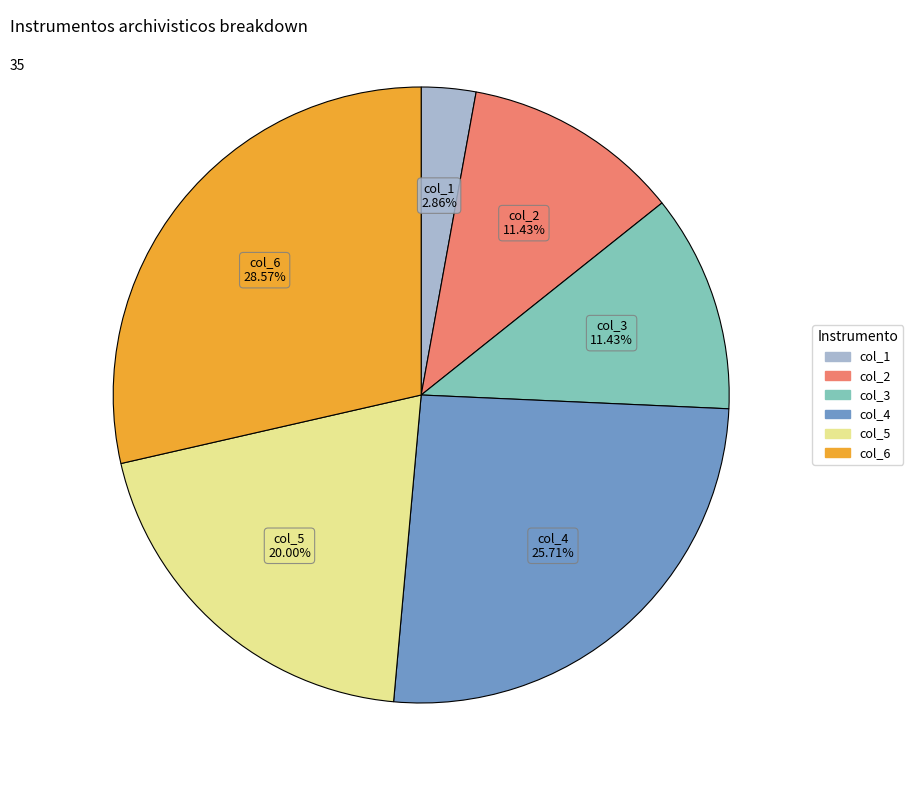

To the nearest percent, what portion does col_5 represent?

20%